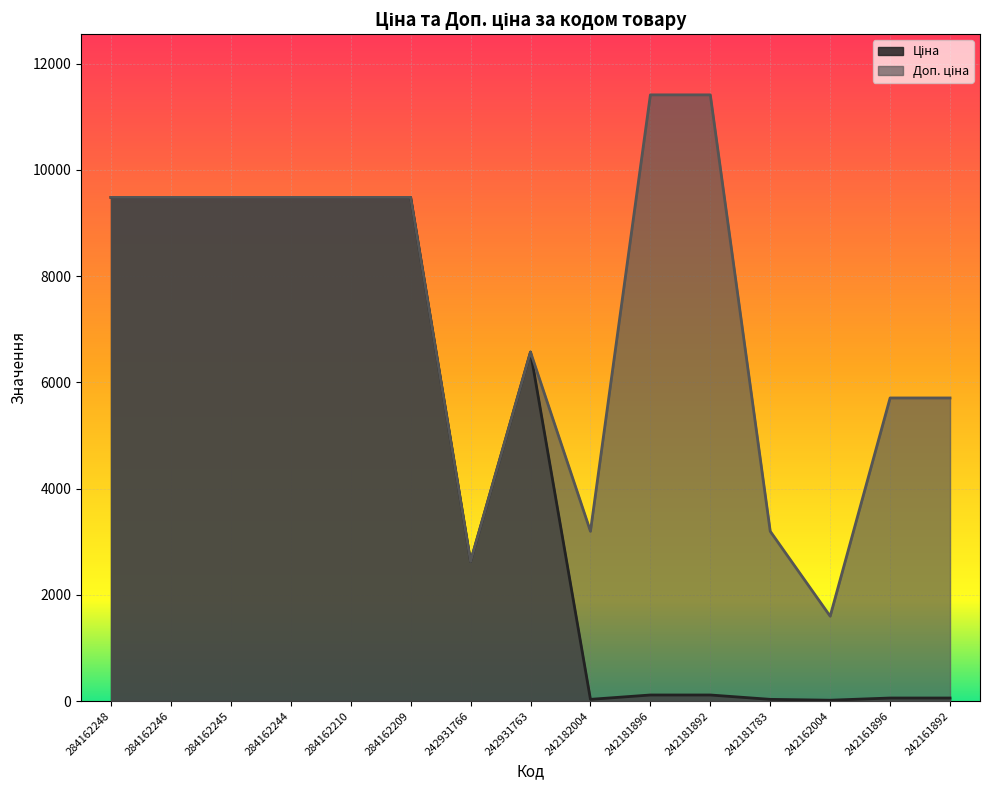

Which label corresponds to the largest value in the chart?

242181896